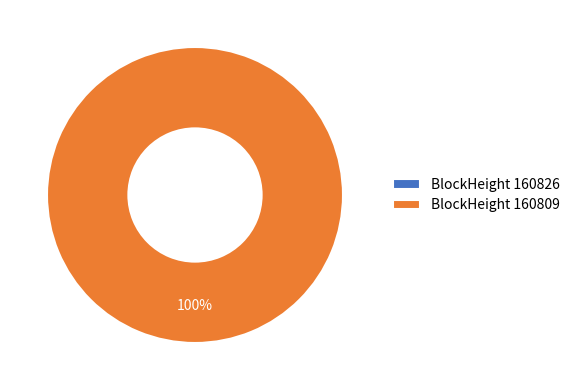

Is the sum of 160809 and 160826 greater than half?

Yes